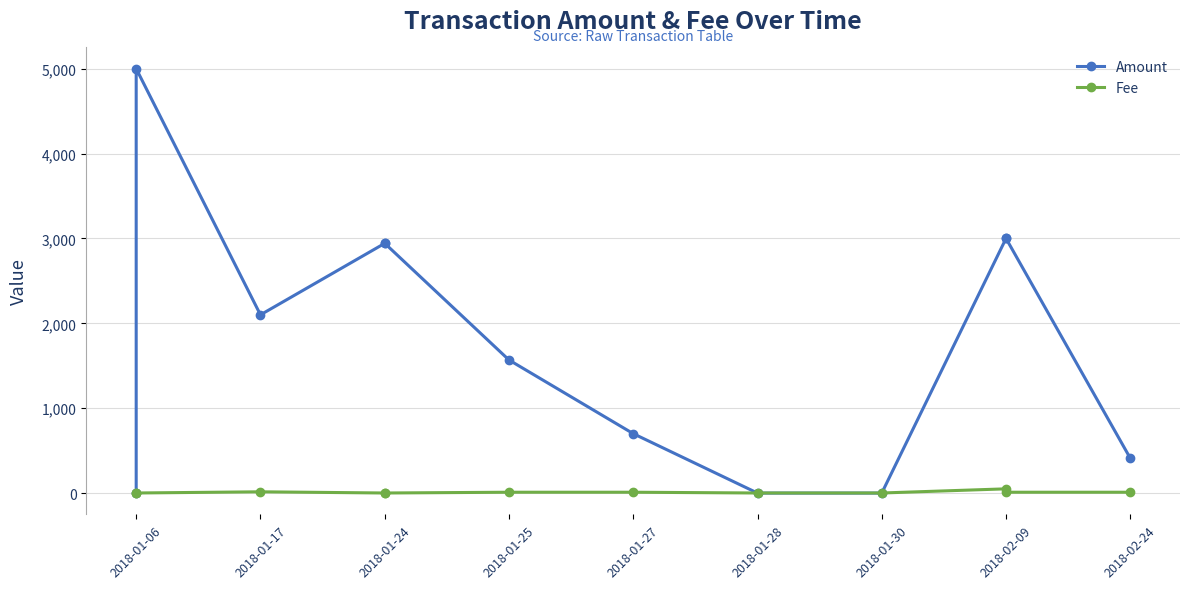

Is it true that Amount equals 1830.1 at 2018-01-24?

False